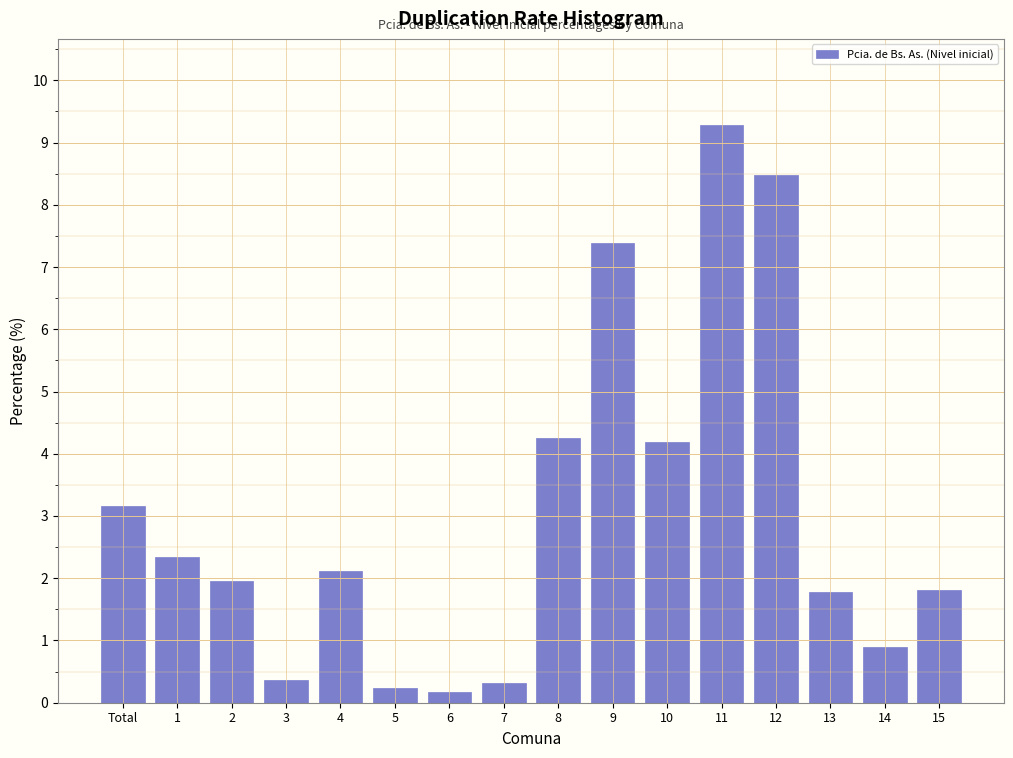

Reading right to left, transcribe all the data shown in this chart.

15=1.8	14=0.9	13=1.8	12=8.5	11=9.3	10=4.2	9=7.4	8=4.3	7=0.3	6=0.2	5=0.2	4=2.1	3=0.4	2=2.0	1=2.3	Total=3.2